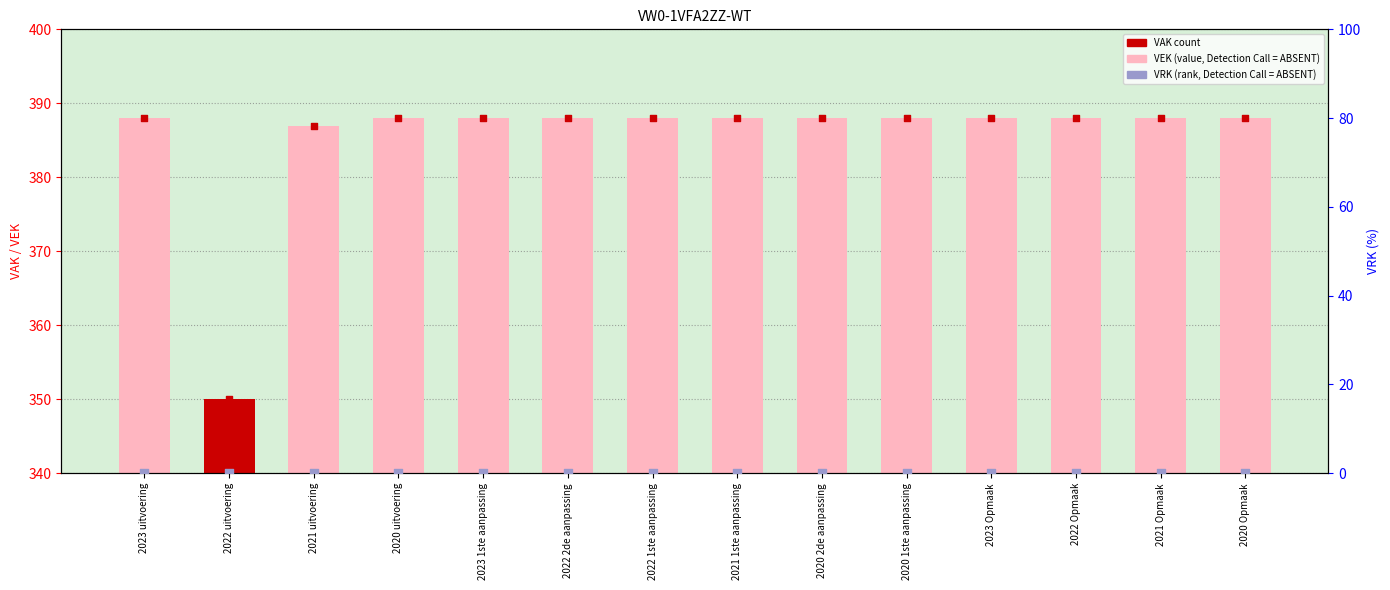

Which series has the widest spread of Y values?

VEK (value)